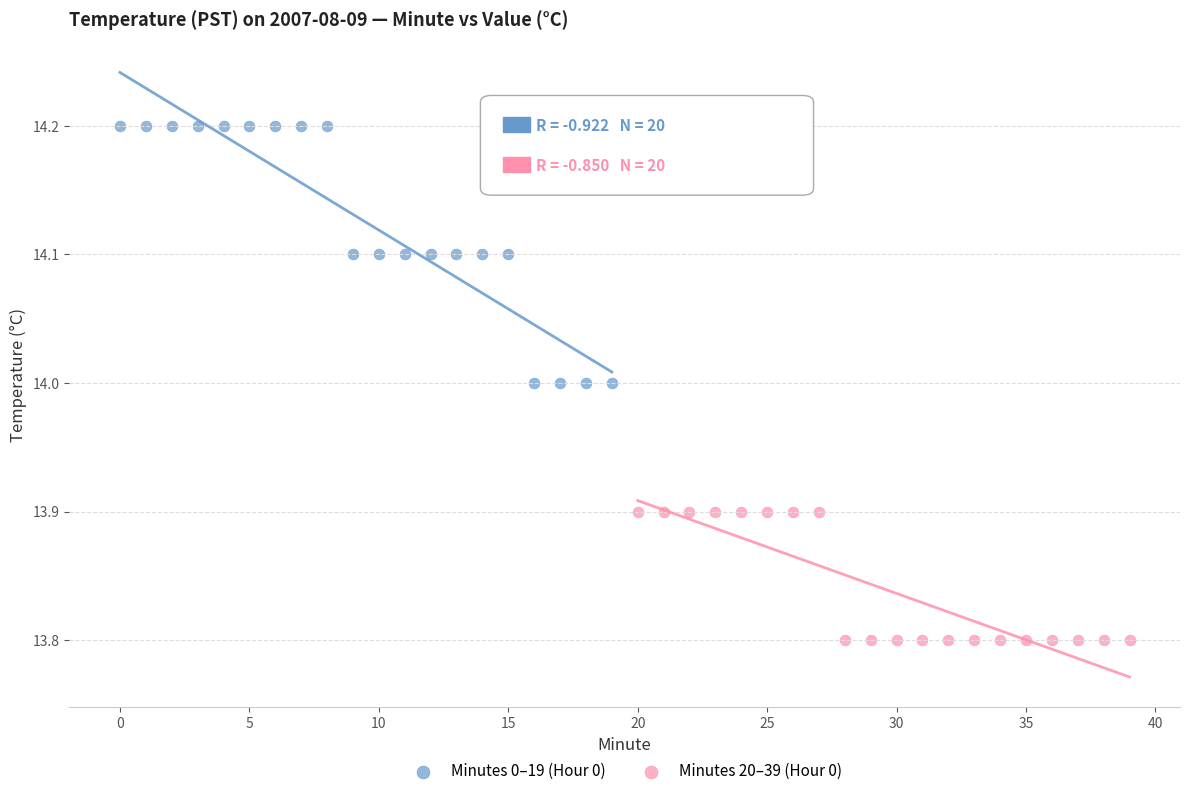

What are all the series names shown in the legend?

Minutes 0–19 (Hour 0), Minutes 20–39 (Hour 0)